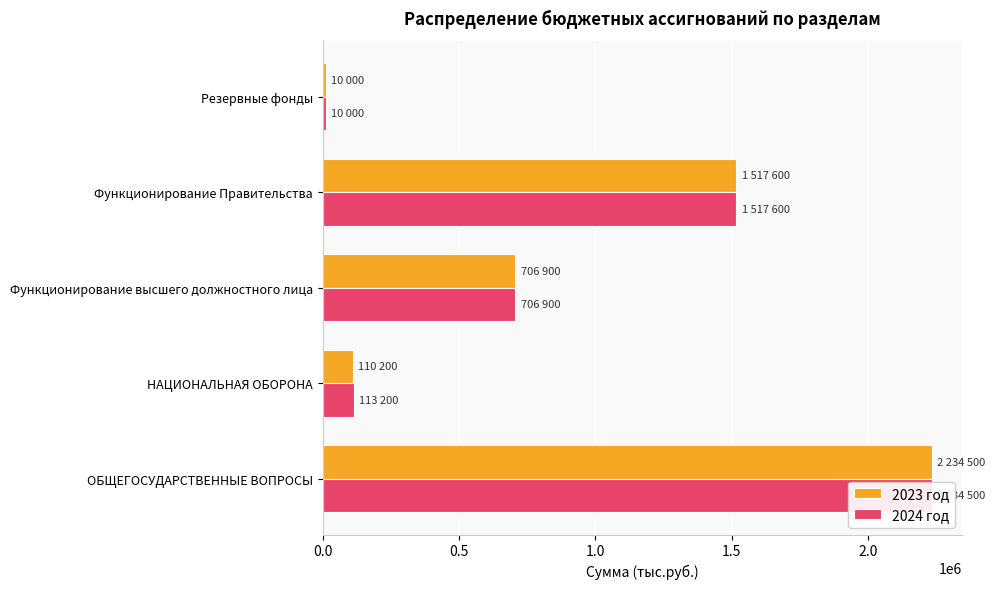

Between Функционирование Правительства and НАЦИОНАЛЬНАЯ ОБОРОНА, which is larger?

Функционирование Правительства